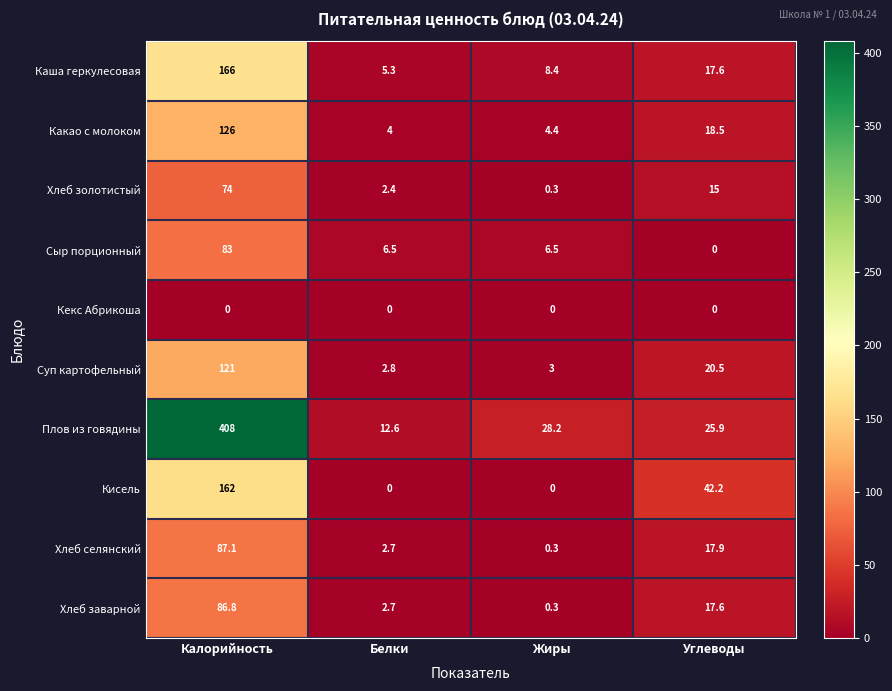

At how many categories does at least one series exceed 337?

1